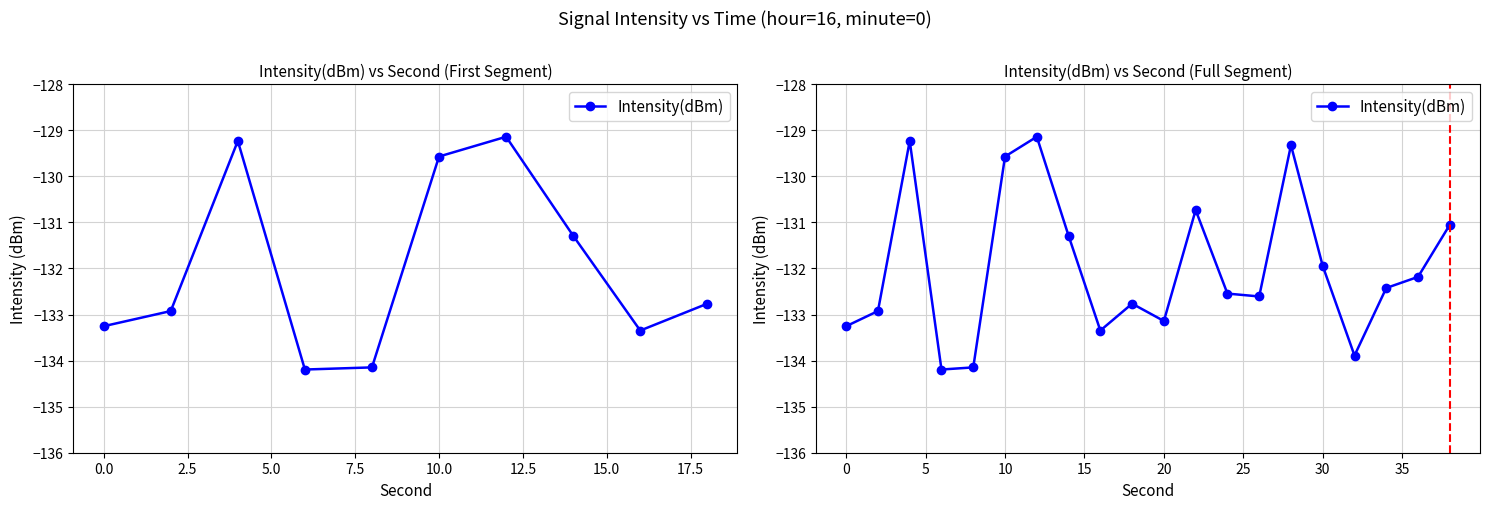

How many points are higher than both their immediate neighbors (excluding endpoints)?

5